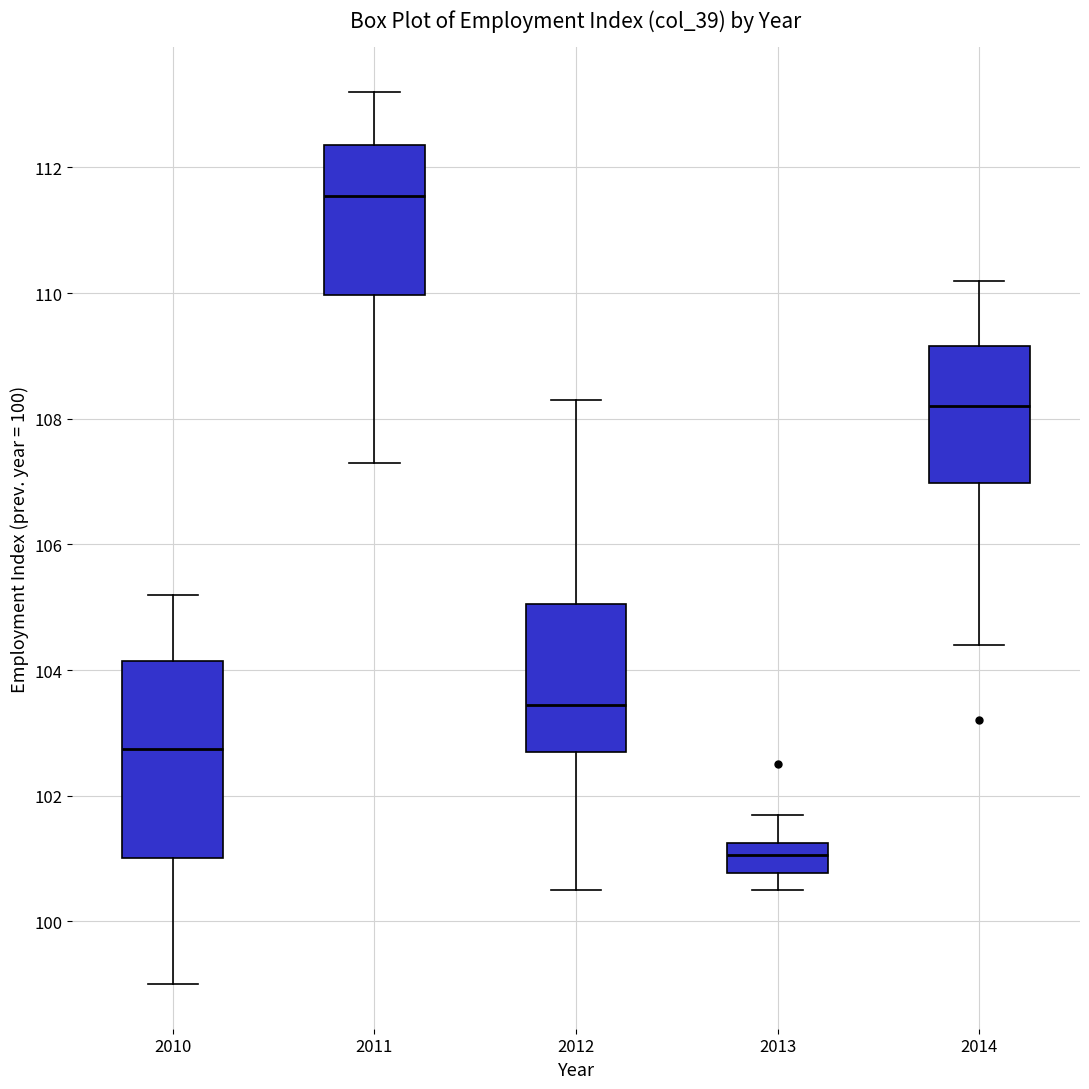

Reading left to right, read every box against the y-axis: the position of its median line, the range the box covers, and the ends of its whiskers. The values are not printed on the chart, so give them approximately, as read against the axis.

2010: median 102.8, box 101.0 to 104.2, whiskers 99.0 to 105.2
2011: median 111.6, box 110.0 to 112.4, whiskers 107.4 to 113.2
2012: median 103.4, box 102.8 to 105.0, whiskers 100.6 to 108.4
2013: median 101.0, box 100.8 to 101.2, whiskers 100.6 to 101.8
2014: median 108.2, box 107.0 to 109.2, whiskers 104.4 to 110.2